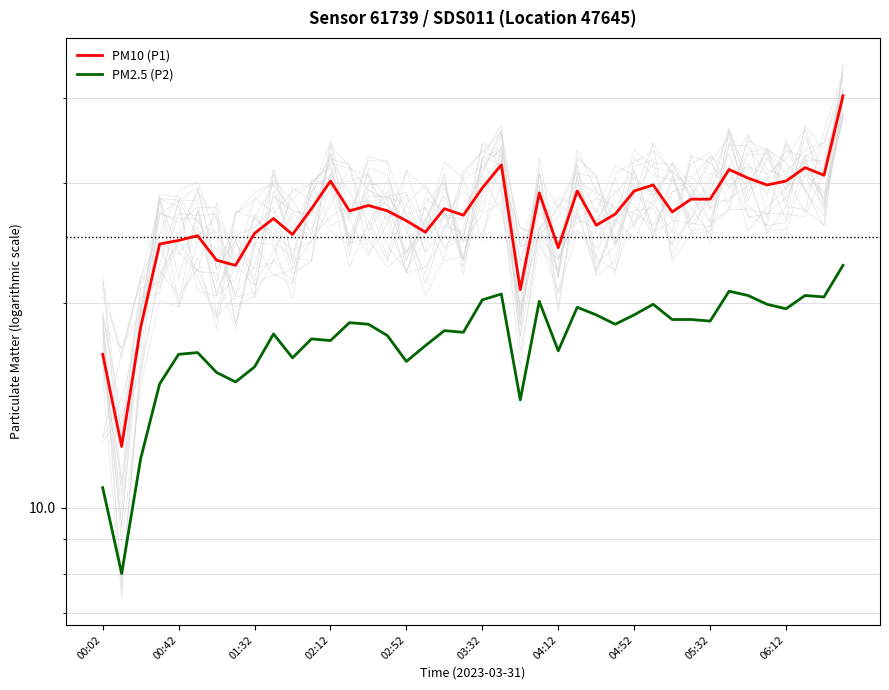

Reading left to right, what are all the values shown in this chart?

PM10 (P1): 16.8	12.3	18.4	24.4	24.7	25.1	23.1	22.7	25.3	26.6	25.2	27.5	30.2	27.3	27.8	27.3	26.4	25.4	27.5	26.9	29.5	31.9	20.9	29.0	24.1	29.2	26.0	27.0	29.2	29.8	27.2	28.4	28.4	31.4	30.5	29.8	30.2	31.6	30.8	40.3
PM2.5 (P2): 10.7	8.0	11.8	15.2	16.8	16.9	15.8	15.3	16.1	18.0	16.6	17.7	17.6	18.7	18.6	17.9	16.4	17.3	18.2	18.1	20.2	20.6	14.4	20.1	17.0	19.7	19.2	18.6	19.2	19.9	18.9	18.9	18.8	20.8	20.5	19.9	19.6	20.5	20.4	22.7